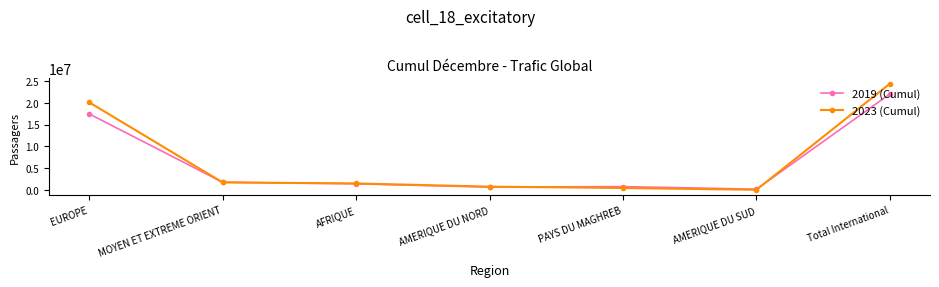

What value does the 2019 (Cumul) series have at EUROPE, to the nearest 100?

17477600